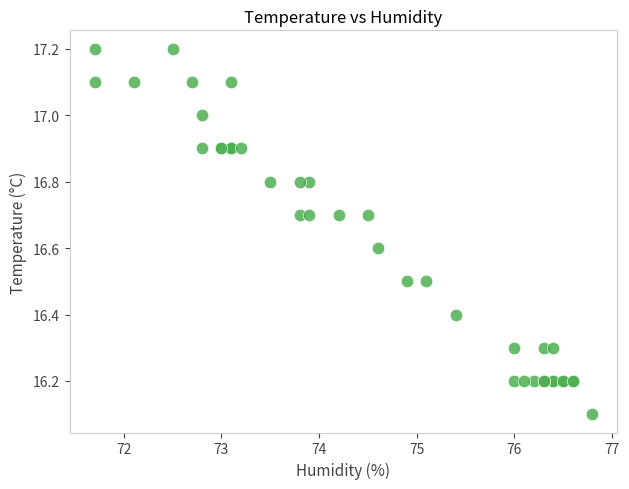

What Y value in the scatter plot is closest to 16?

16.1